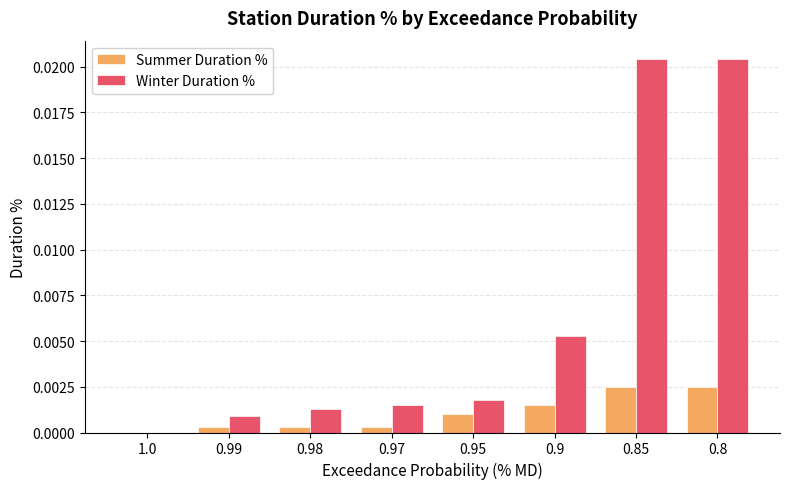

Which series has the largest total across all categories?

Winter Duration %